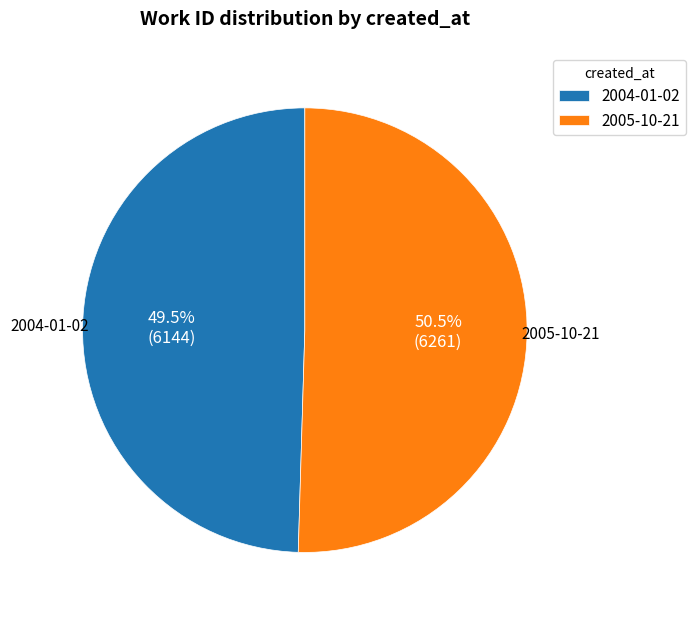

Which slice is the smallest?

2004-01-02